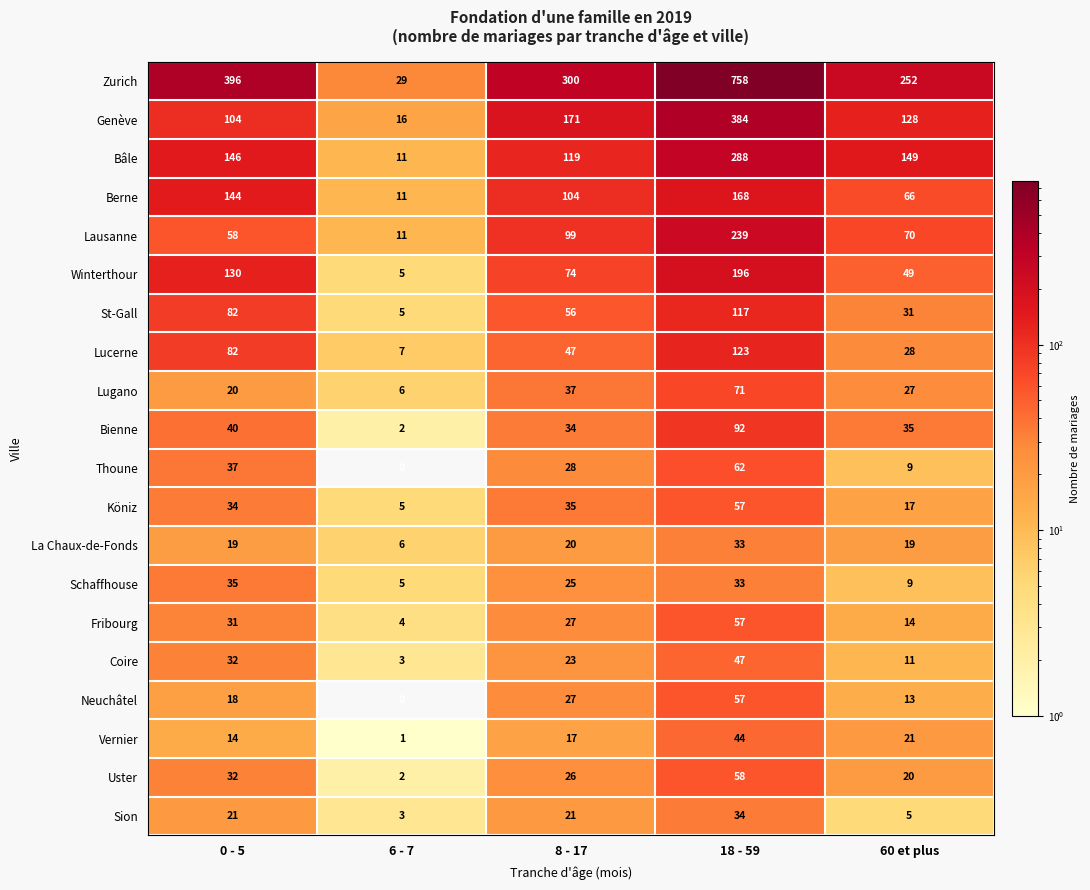

Where is Uster nearest to the value 30?

0 - 5